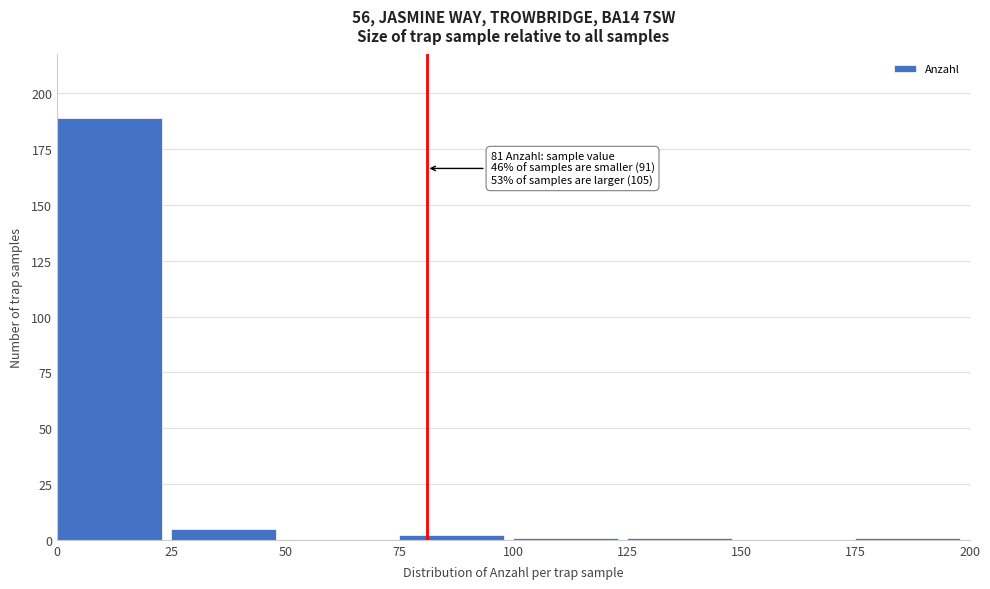

Over which range of the x-axis is the bar tallest?

0 to 25